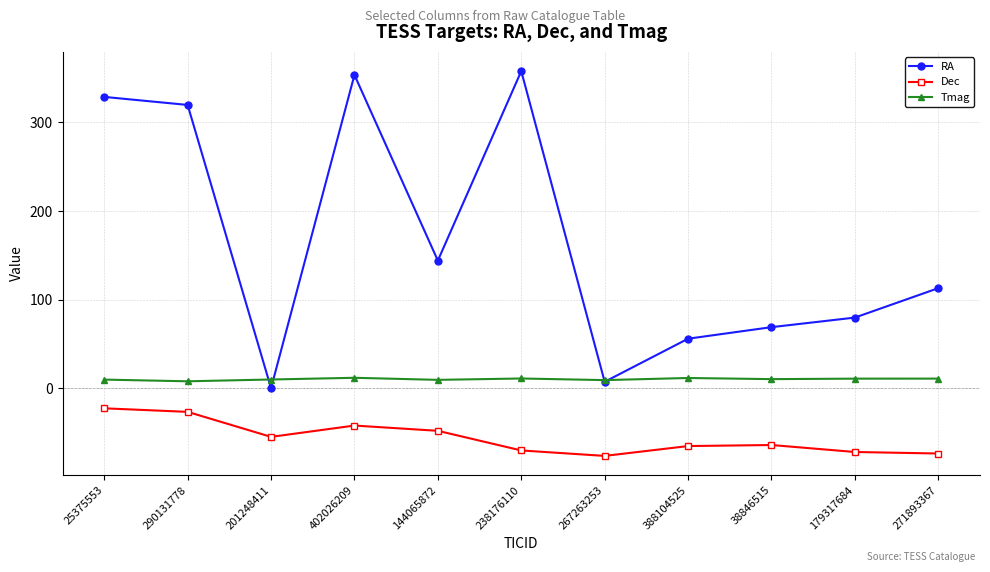

Between 388104525 and 271893367, which series saw the biggest shift?

RA